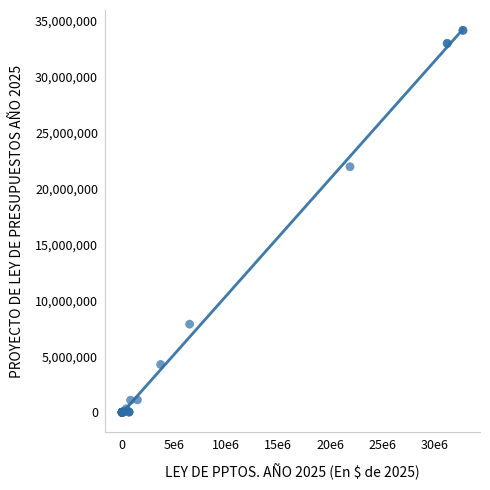

What Y value in the scatter plot is closest to 17067392?

21947758